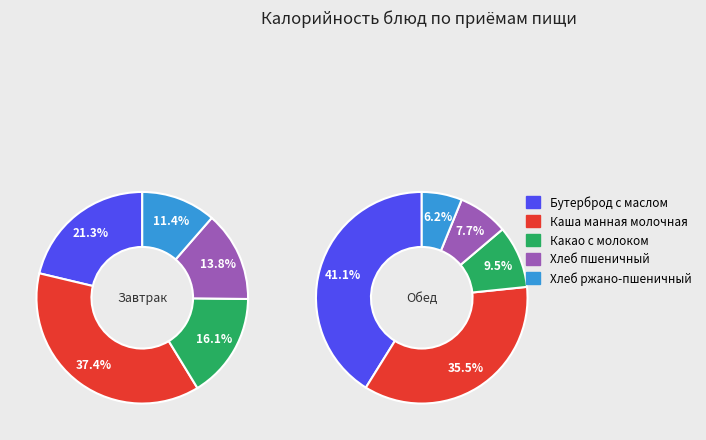

Combined, do Бутерброд с маслом and Хлеб ржано-пшеничный account for over 50%?

No